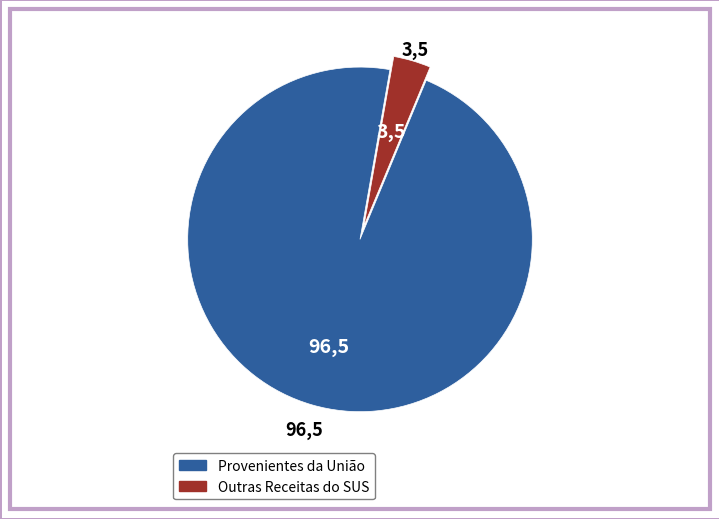

The Provenientes da União slice represents 86% of the pie. True or false?

False